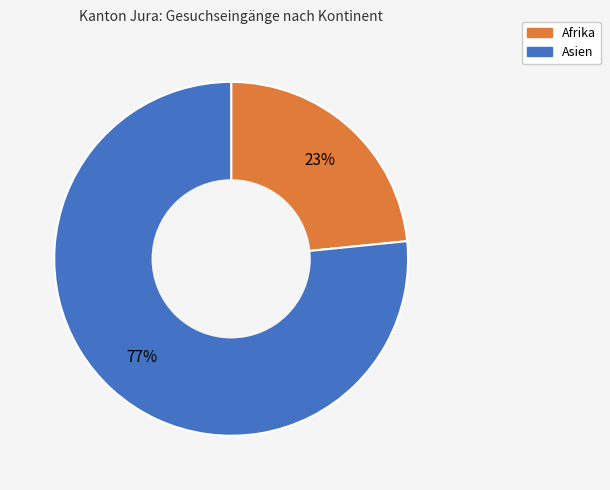

Is there a majority slice in this chart?

Yes